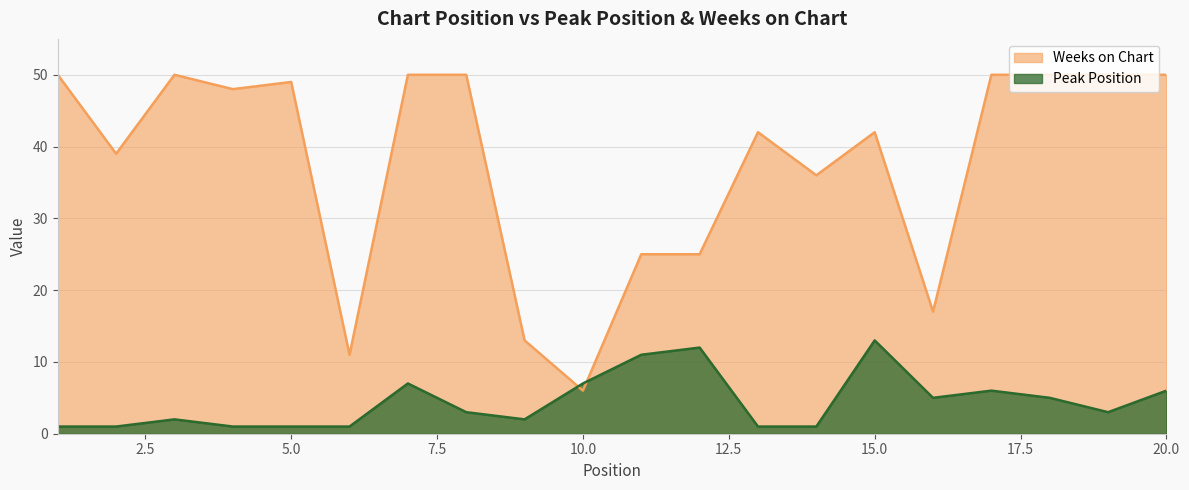

What is the spread (max minus min) of values at 18?

45